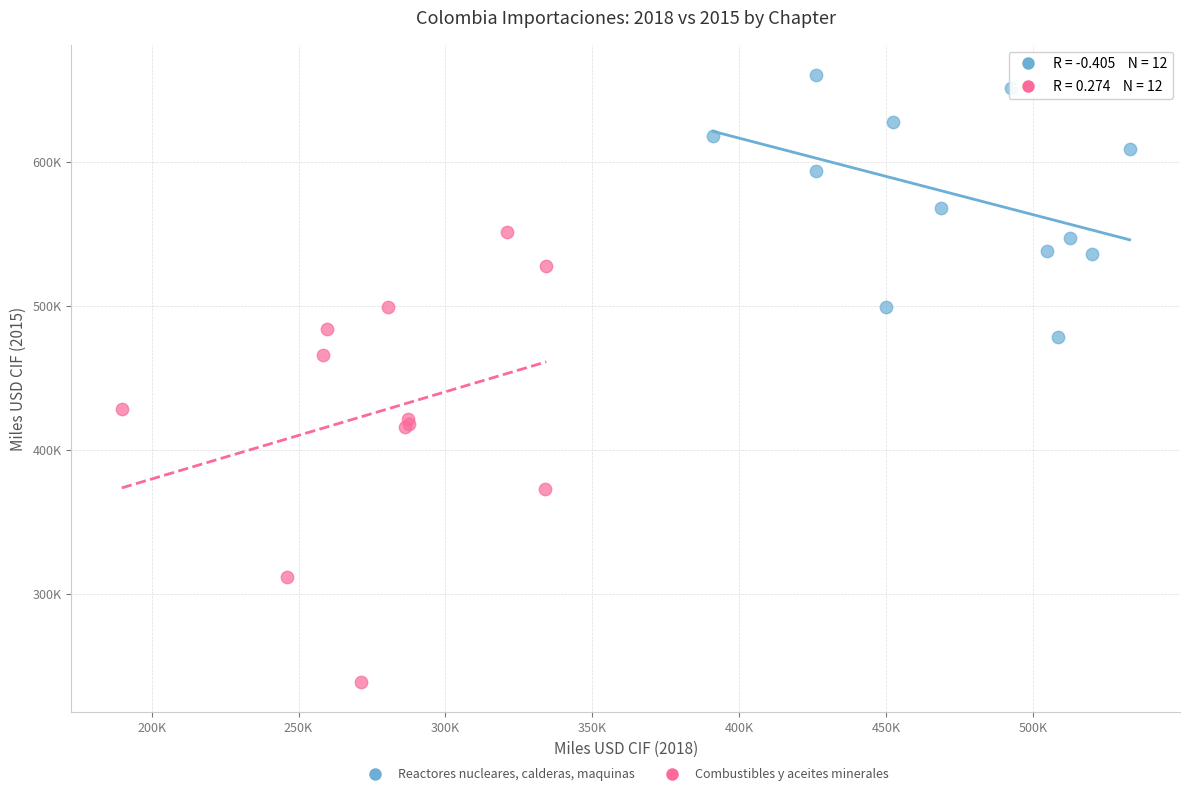

What are all the series names shown in the legend?

Reactores nucleares, calderas, maquinas, Combustibles y aceites minerales